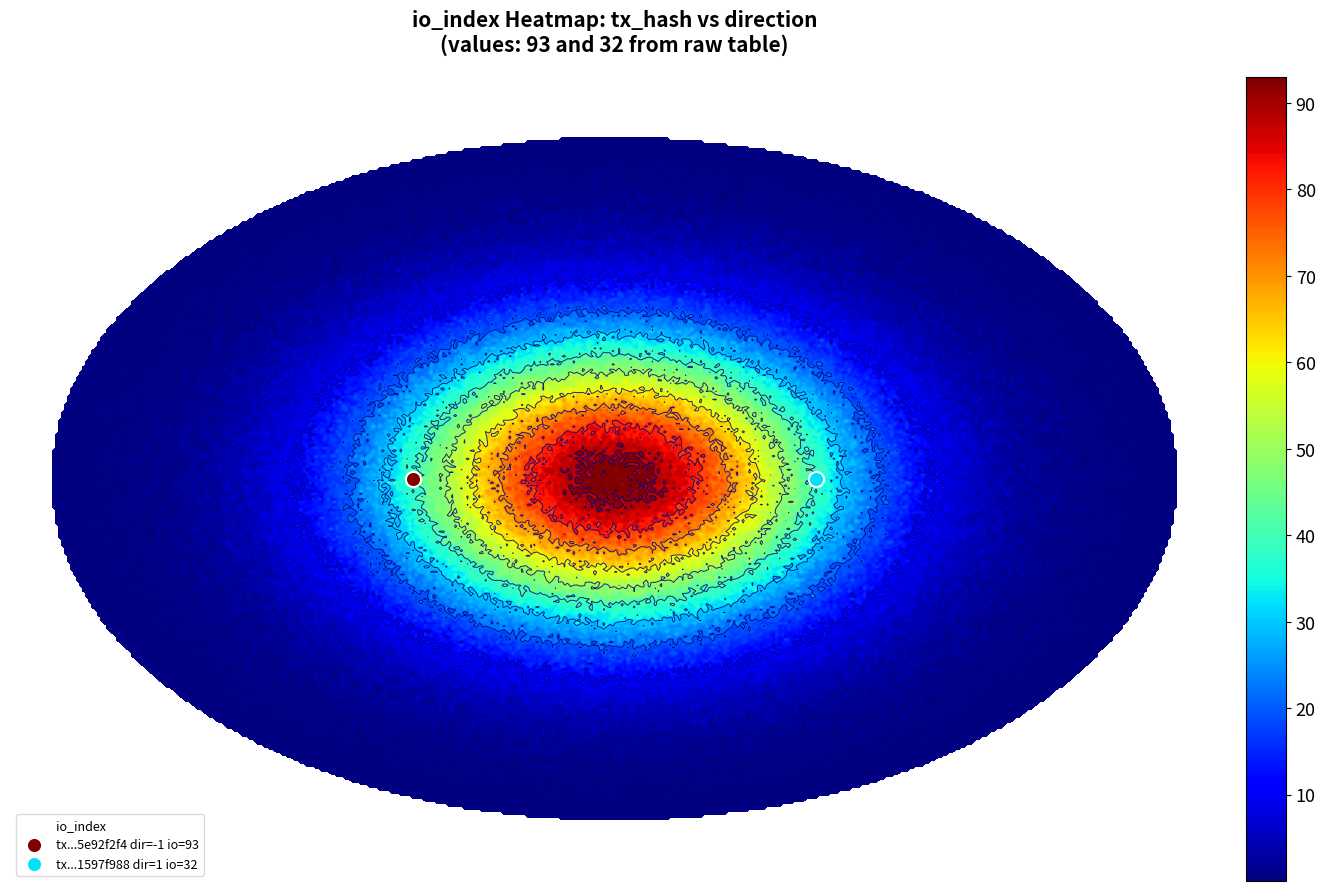

At direction, list the series in order from smallest to largest.

5e92f2f46d91e67c9a9c1940f9318b8417d4c83, 1597f98896ef2511708e3d2245c577fe6b4c15d